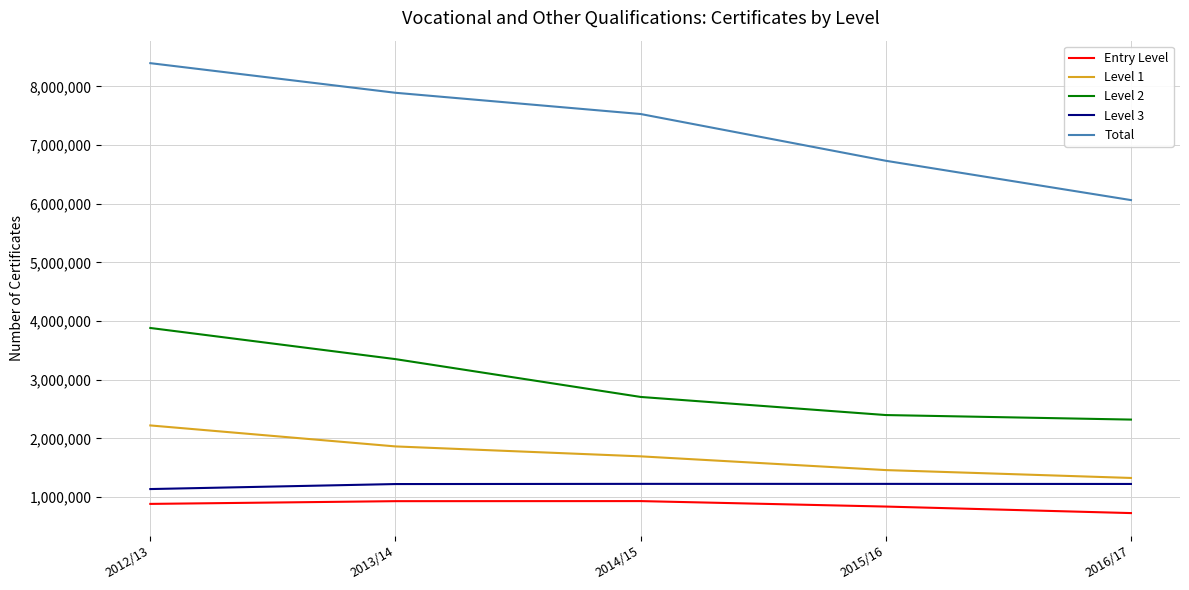

At which category does the chart reach its peak across all series?

2012/13